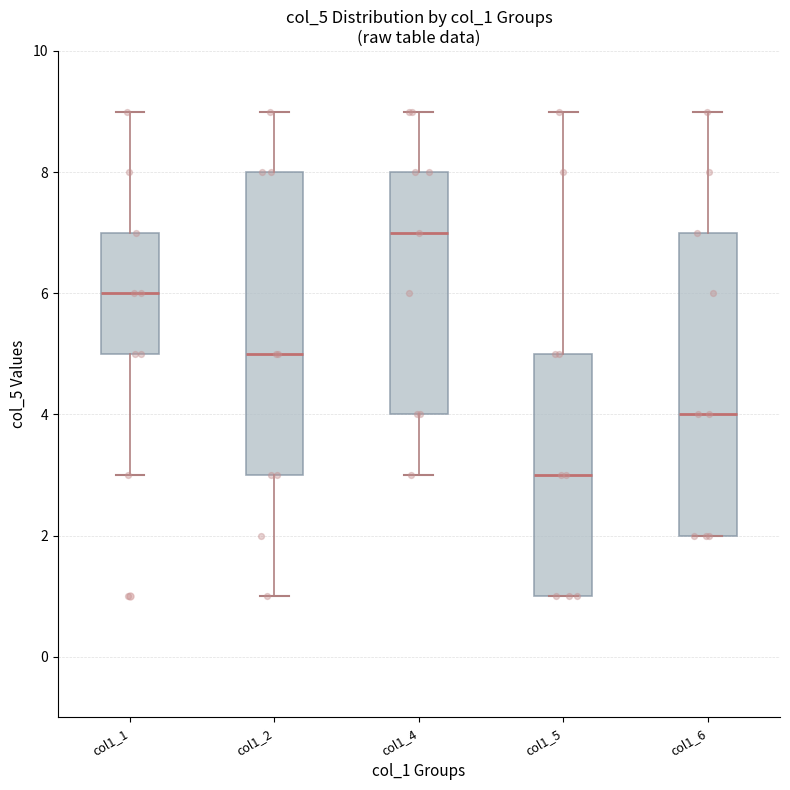

Reading left to right, transcribe this box plot: for each box, give where its median line is, the range the box spans, and where its two whiskers end, as read against the y-axis. The values are not printed on the chart, so give them approximately, as read against the axis.

col1_1: median 6, box 5 to 7, whiskers 3 to 9
col1_2: median 5, box 3 to 8, whiskers 1 to 9
col1_4: median 7, box 4 to 8, whiskers 3 to 9
col1_5: median 3, box 1 to 5, whiskers 1 to 9
col1_6: median 4, box 2 to 7, whiskers 2 to 9